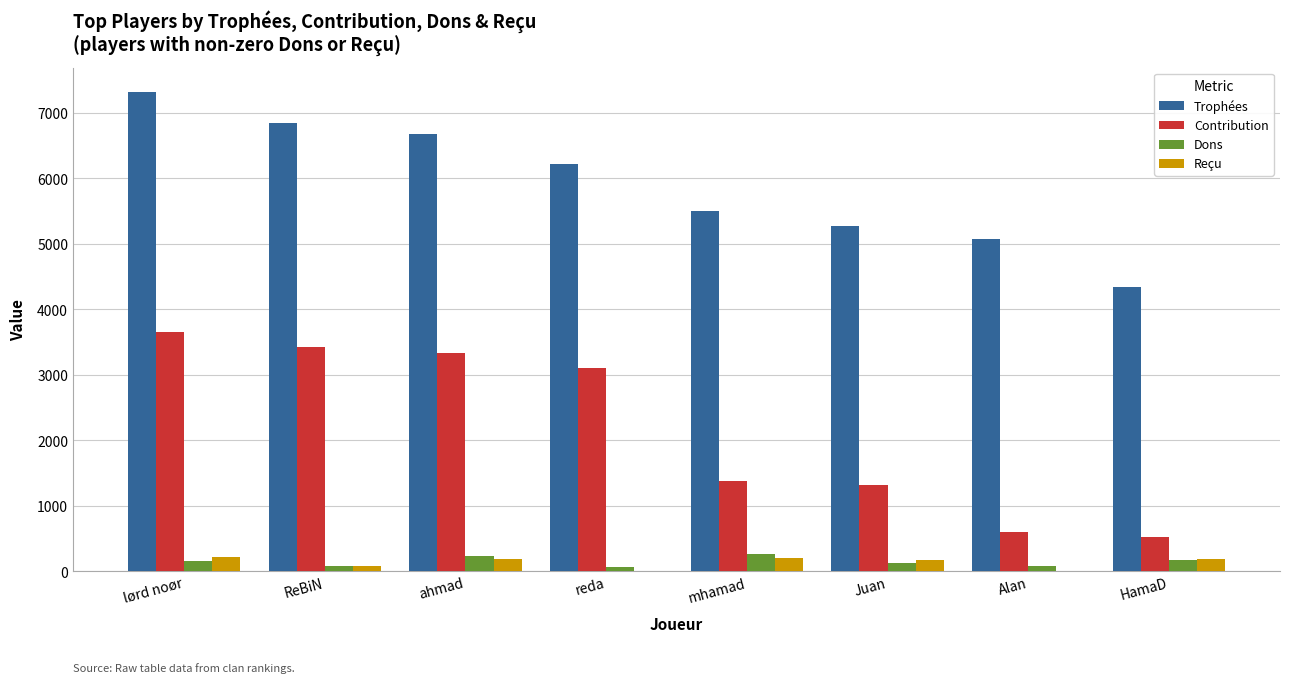

Which series has the largest total across all categories?

Trophées